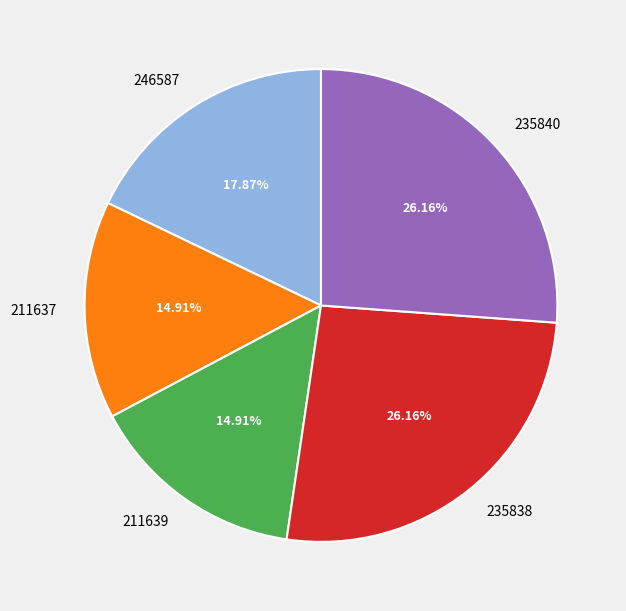

Approximately how many times larger is the value at 235838 compared to 235840?

1.0